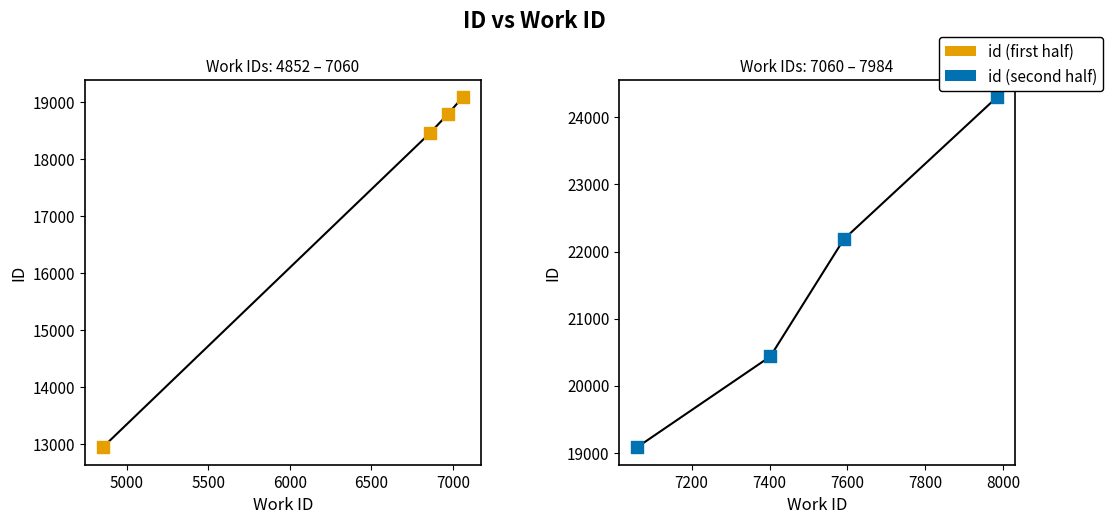

Which series contains the lowest Y value?

id (first half)